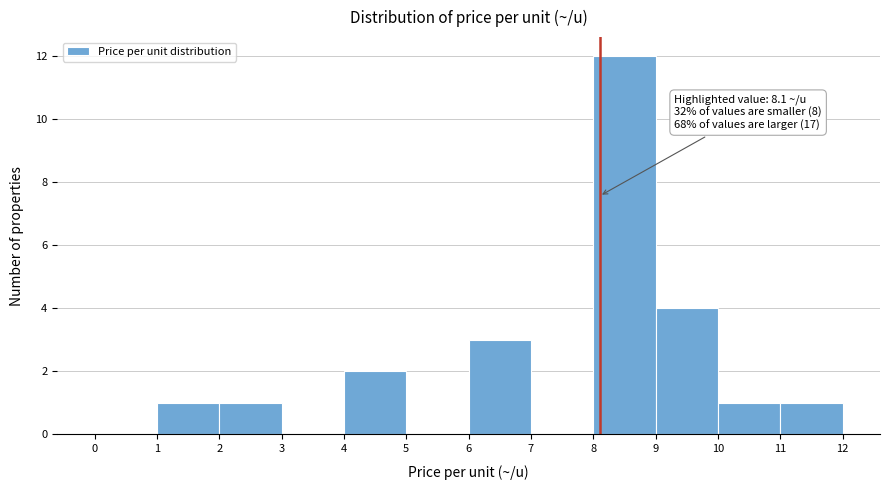

Which range on the x-axis has the tallest bar?

8 to 9